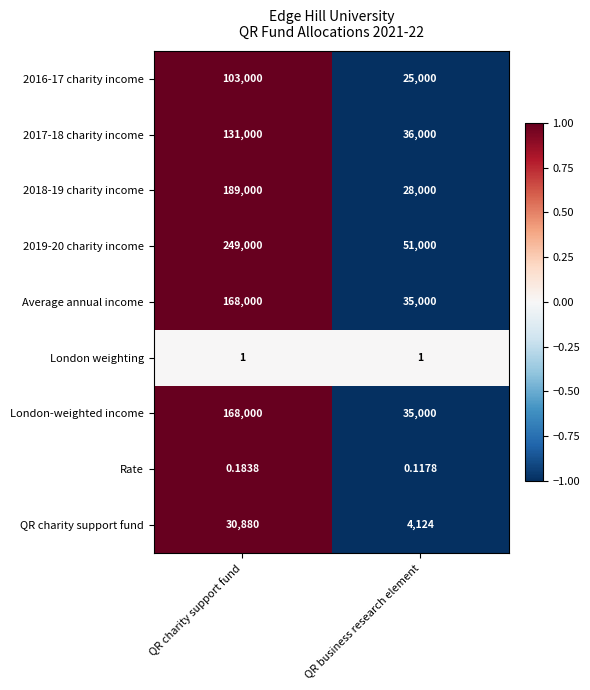

At which category does the chart reach its minimum across all series?

QR business research element